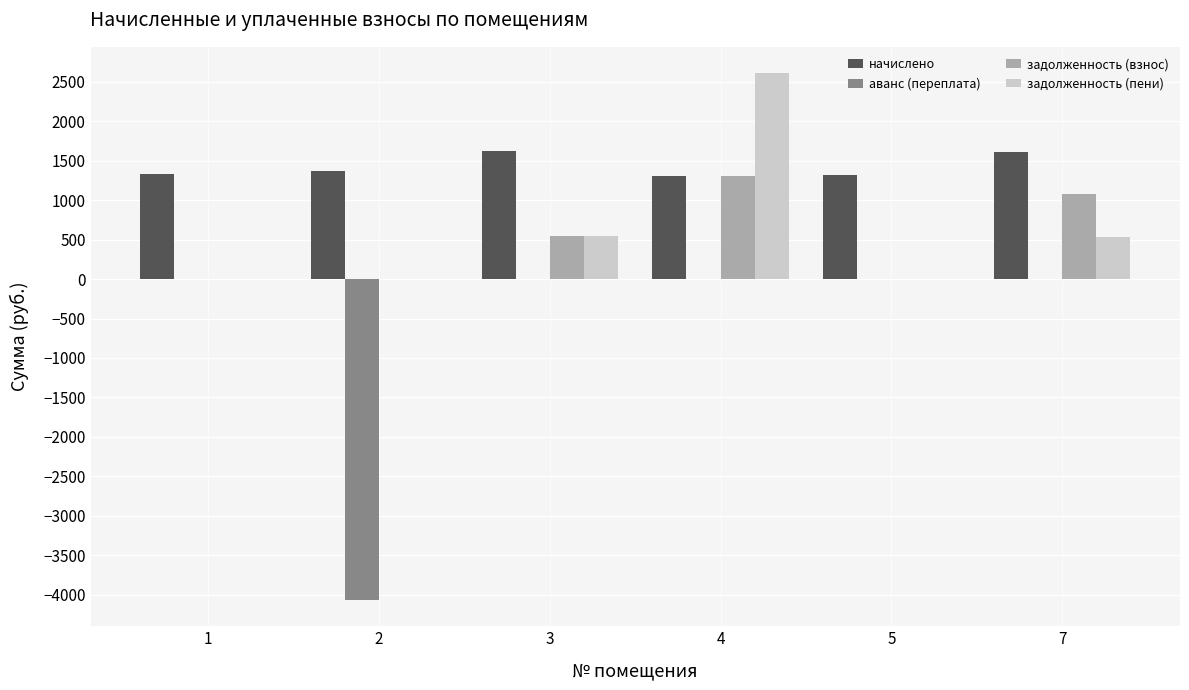

Does the chart contain stacked bars?

No